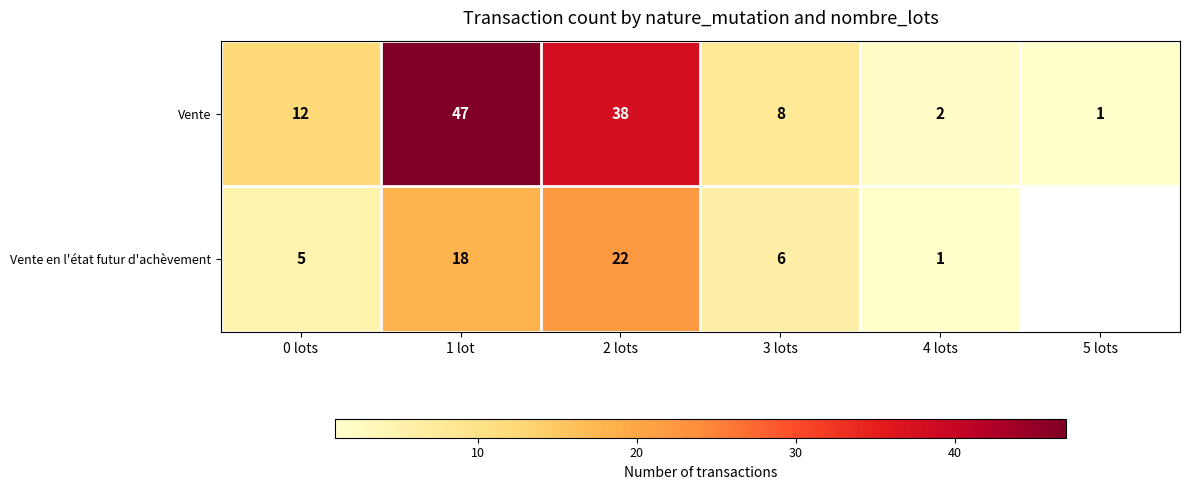

At which category is the sum across all series the highest?

1 lot